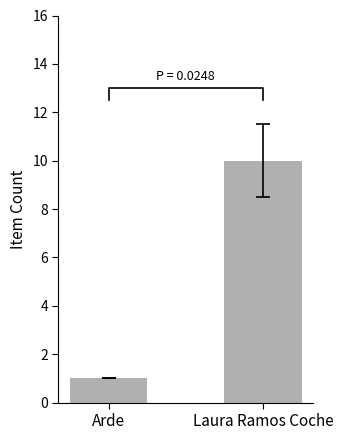

What is the smallest value displayed?

1